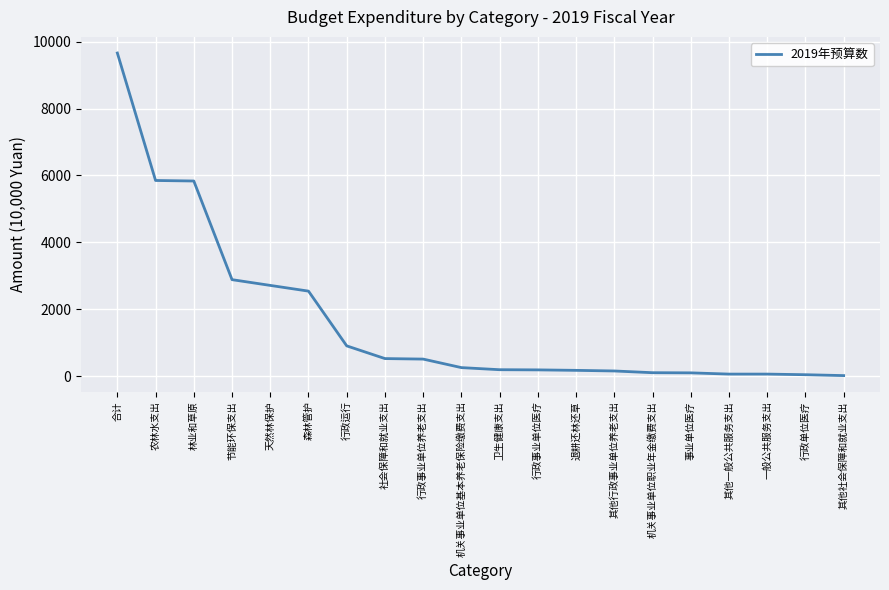

Between 节能环保支出 and 合计, which is larger?

合计